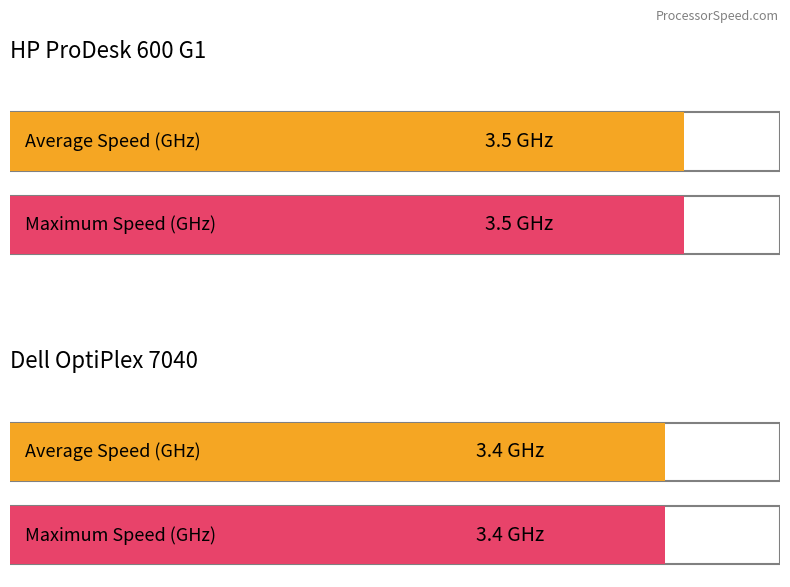

Count the number of data series in this chart.

2